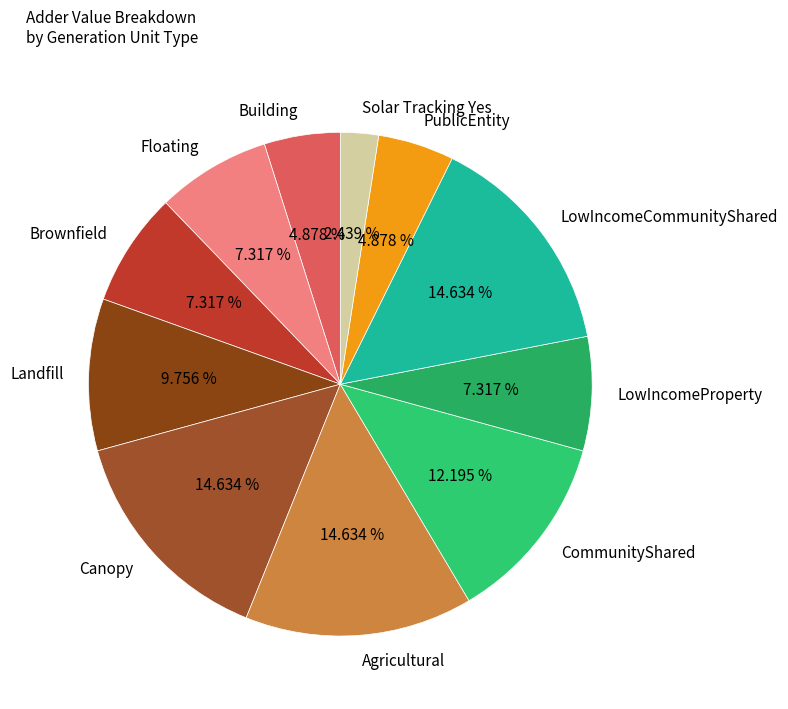

What percentage is the Brownfield slice, to the nearest percent?

7%